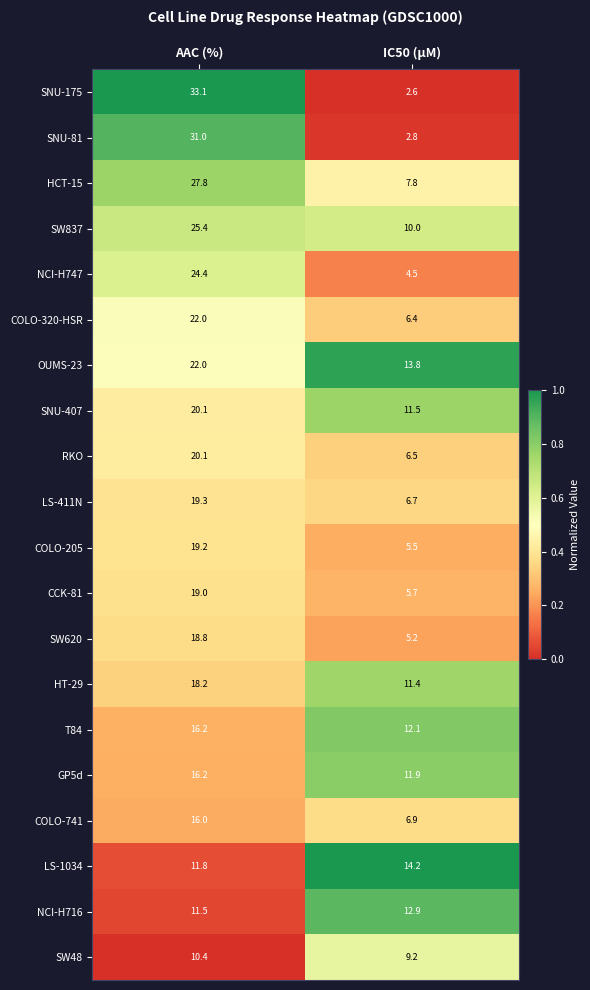

What is the difference between the NCI-H747 values at IC50 (µM) and AAC (%)?

19.9